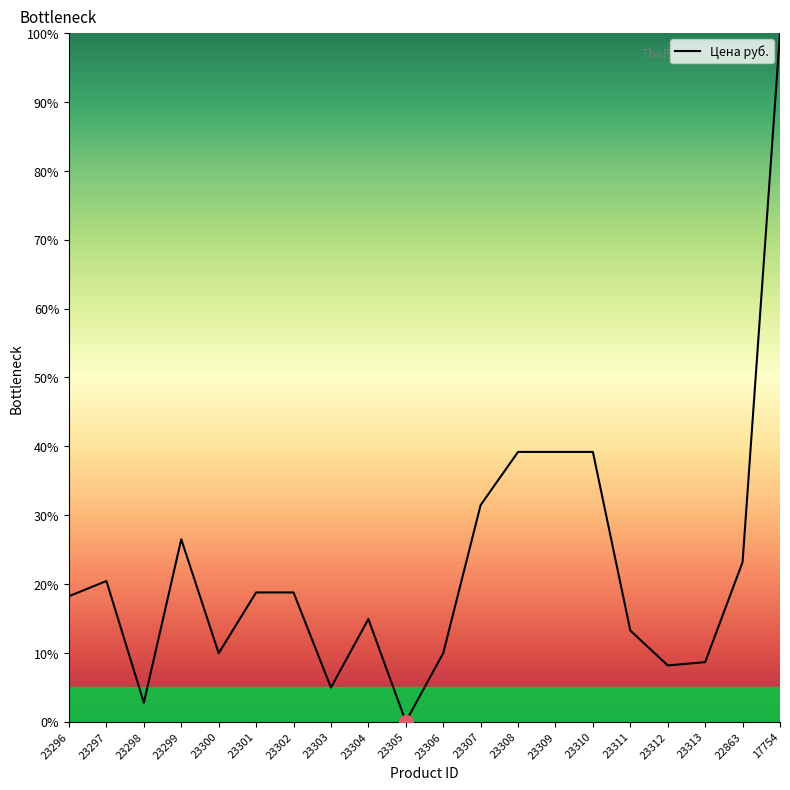

True or false: the data shows 100.0 at 17754.

True